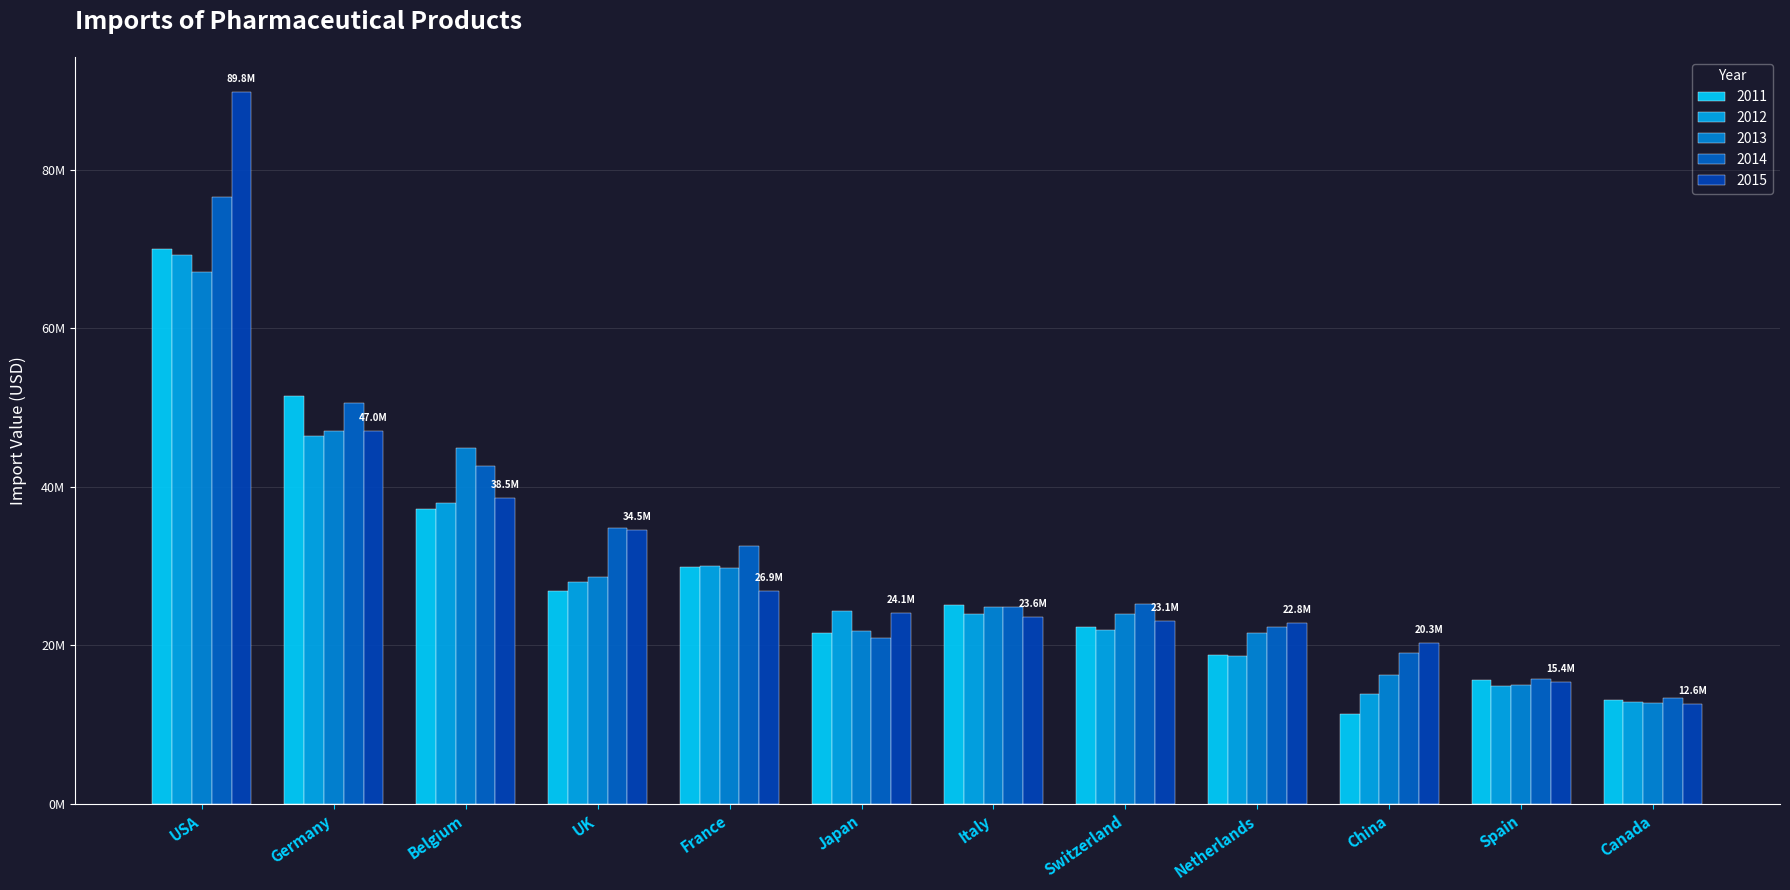

The value of 2012 at USA is 69277360.0. True or false?

True